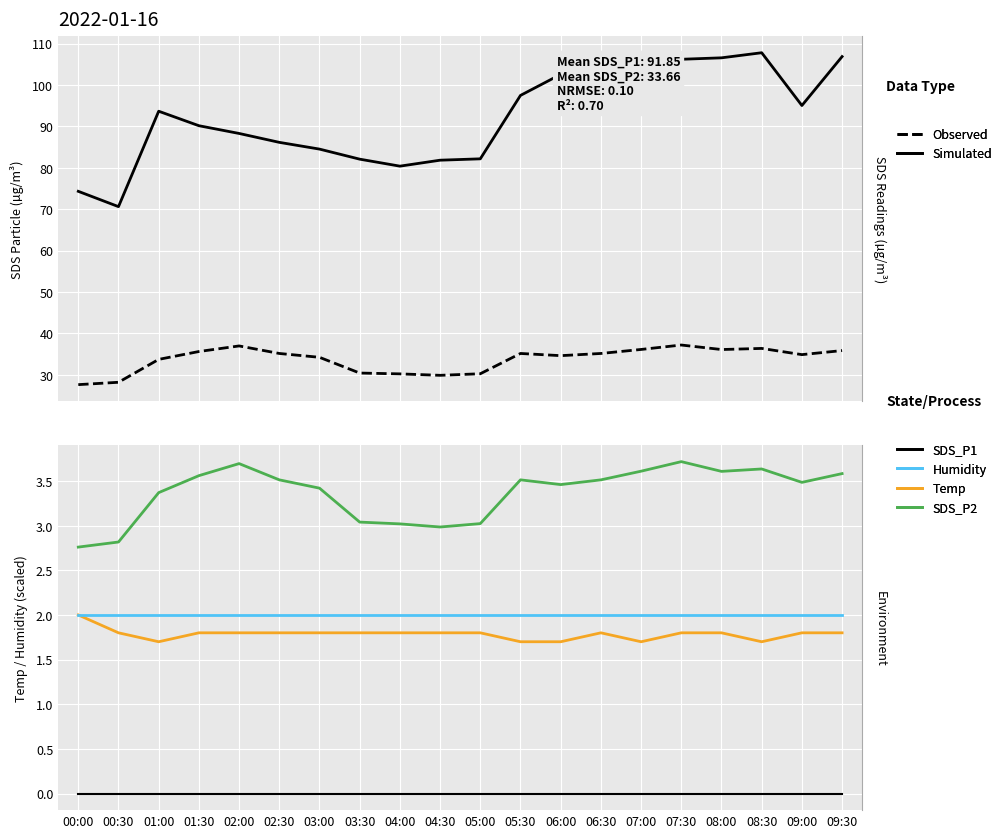

What is the label of the 19th point from the left?

09:00